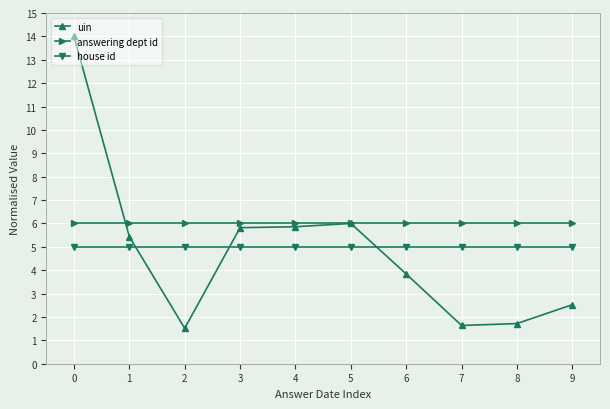

Count the number of data series in this chart.

3